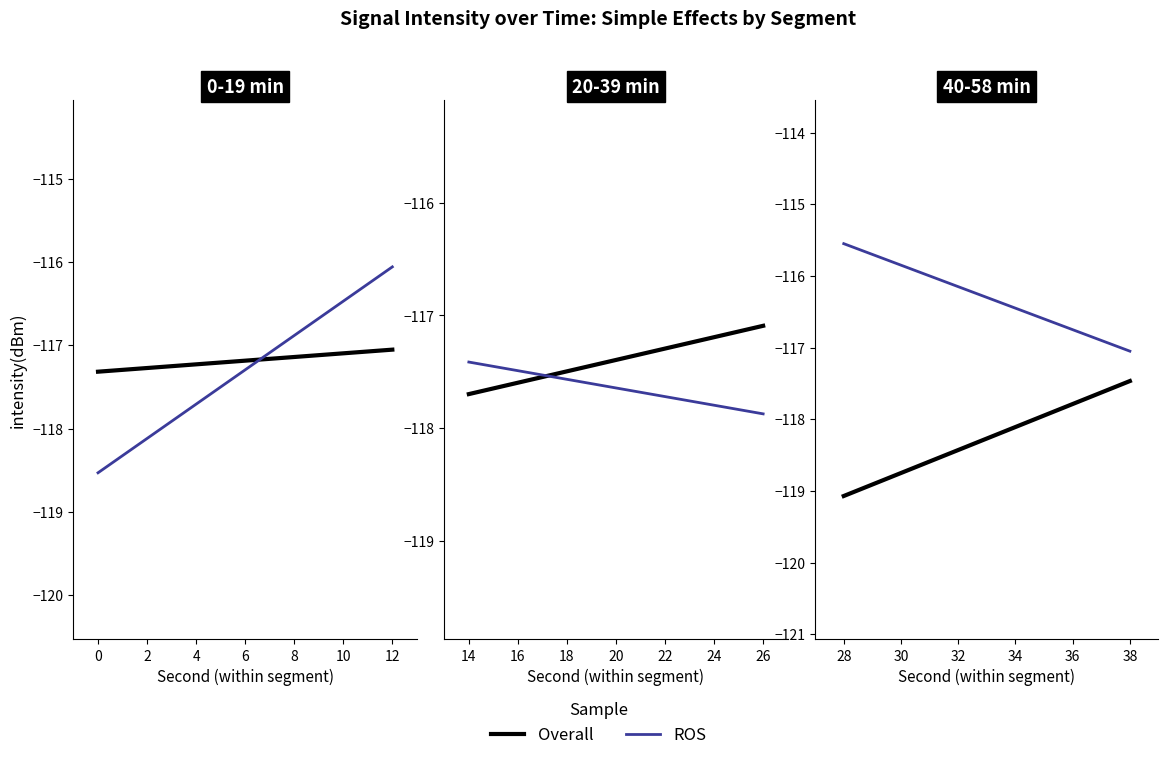

What is the average value of the Overall series?

-118.3